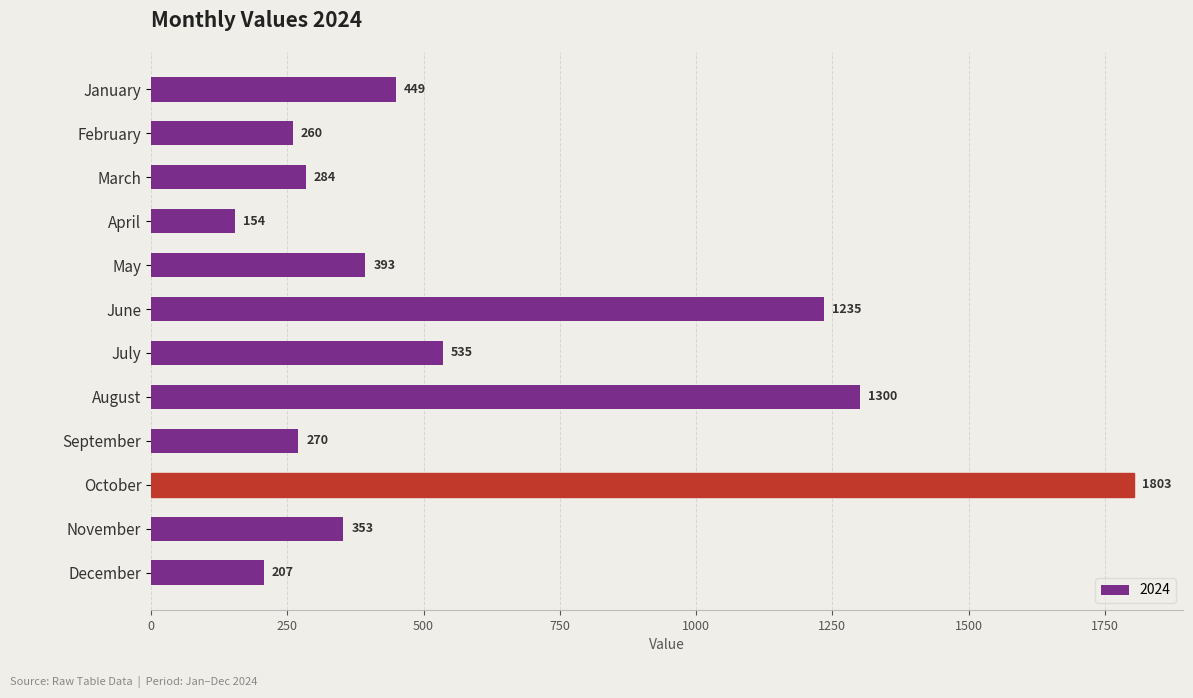

What is the approximate value at May?

393